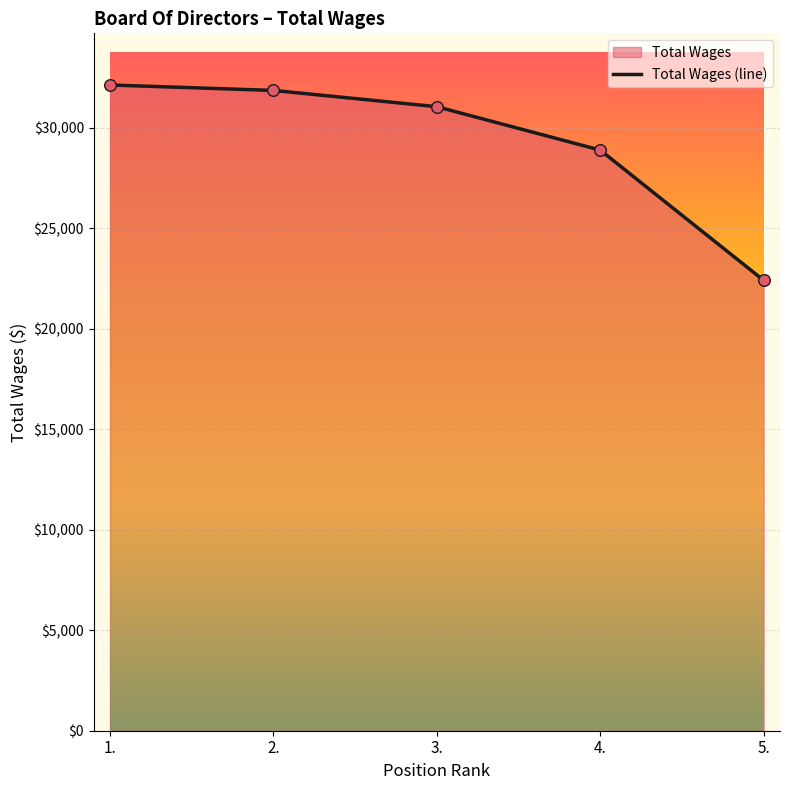

Approximately how many times larger is the value at 4. compared to 5.?

1.3